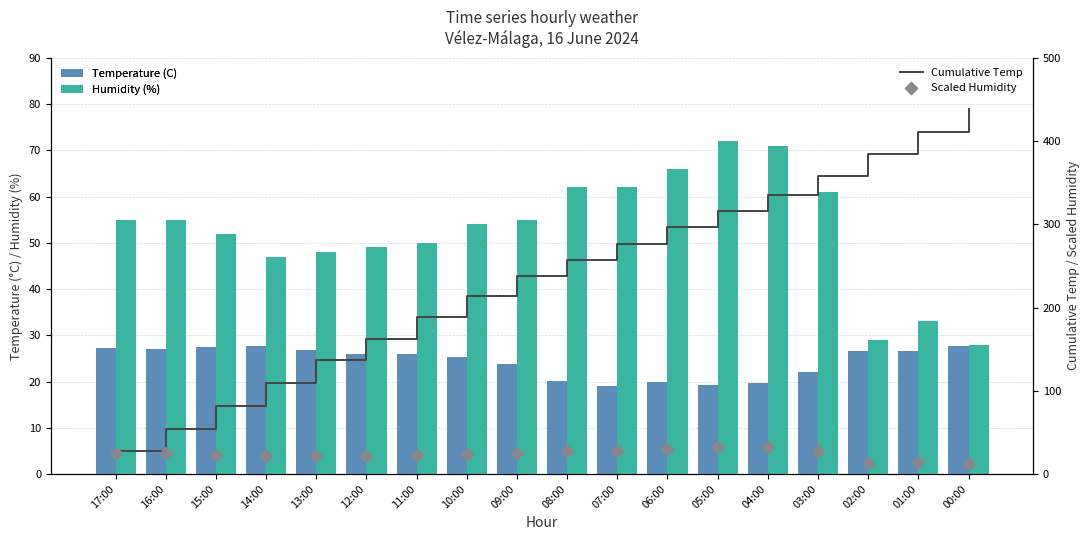

What is the total value across all series at 07:00?

385.6